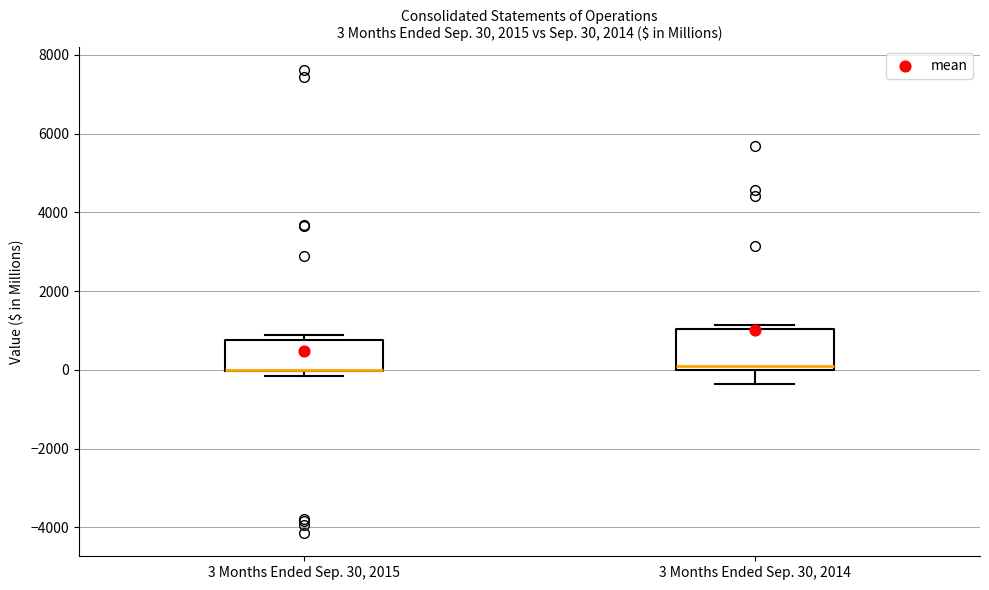

Comparing the boxes themselves (not the whiskers), which one is the tallest?

3 Months Ended Sep. 30, 2014